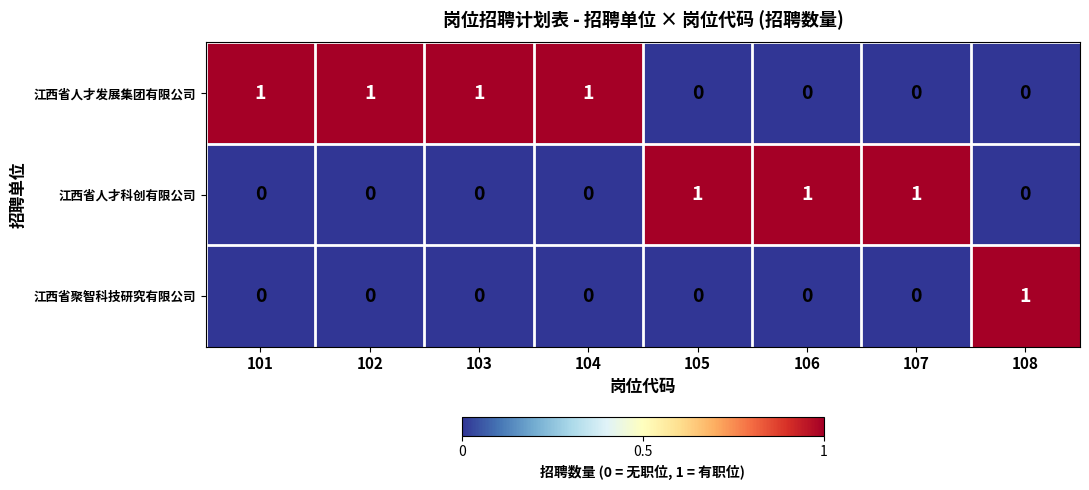

True or false: 江西省人才科创有限公司 has a value of 0 at 104.

True